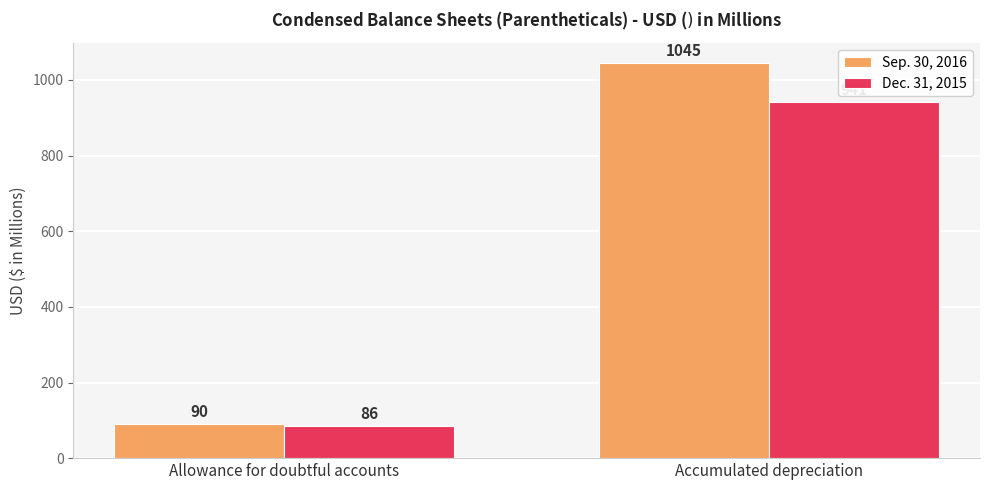

At Accumulated depreciation, list the series in order from smallest to largest.

Dec. 31, 2015, Sep. 30, 2016